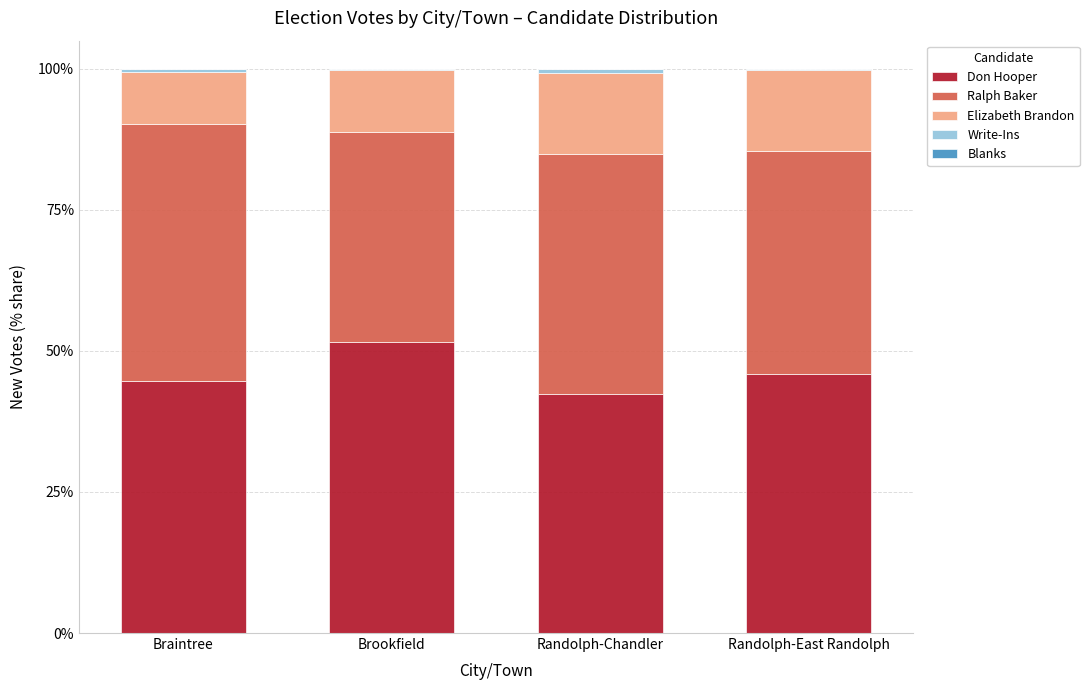

The Don Hooper series shows 72.7 at Braintree. True or false?

False